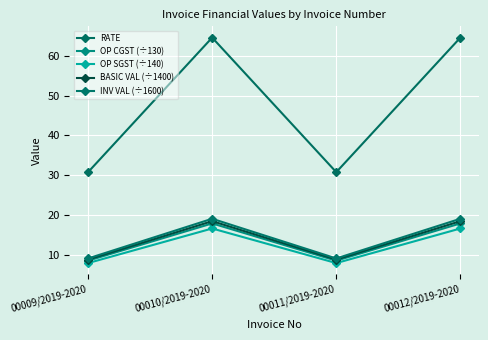

What is the total value across all series at 00012/2019-2020?

136.5